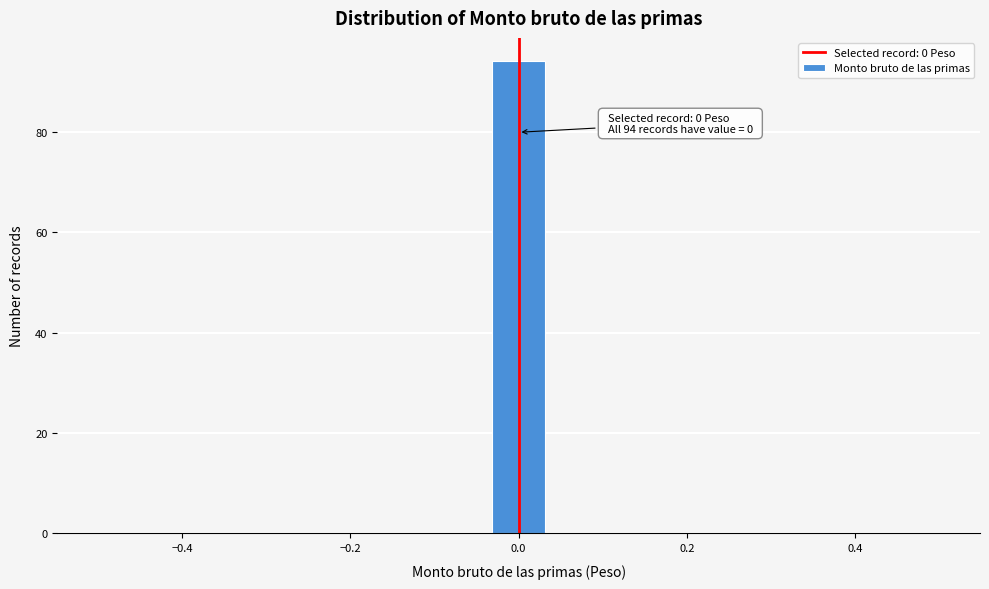

Around what value on the x-axis is the tallest bar? Give the approximate position of its centre, as read against the axis.

0.00